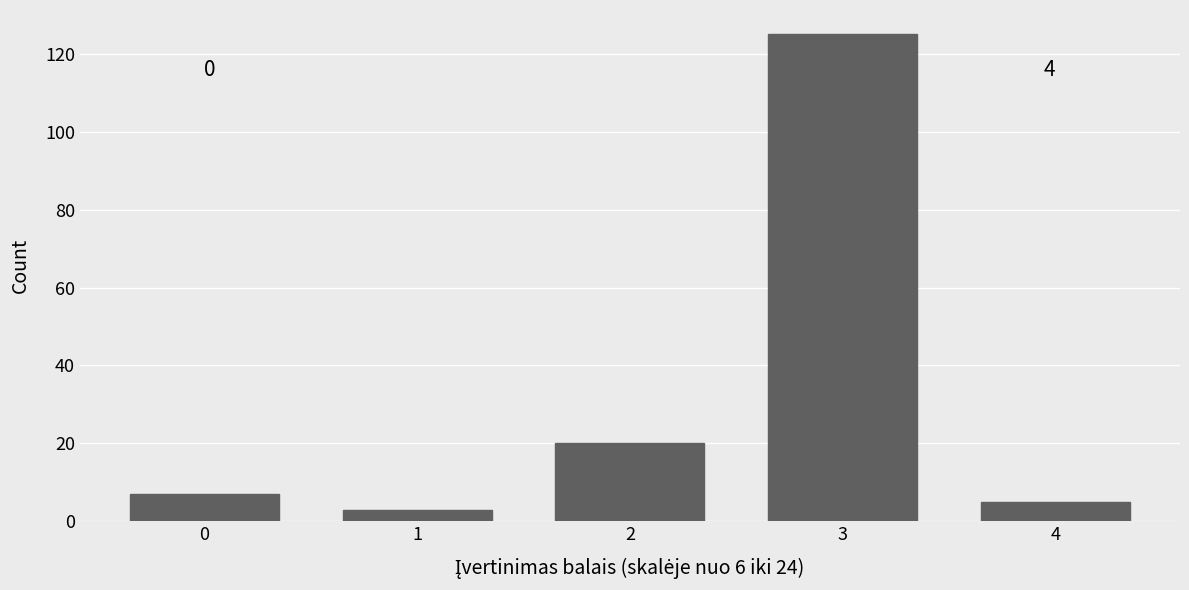

Reading left to right, what are all the values shown in this chart?

7	3	20	125	5